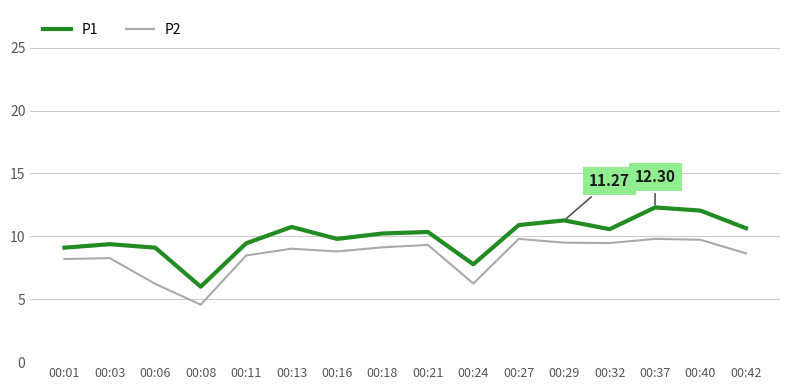

Is it true that P1 equals 9.4 at 00:03?

True